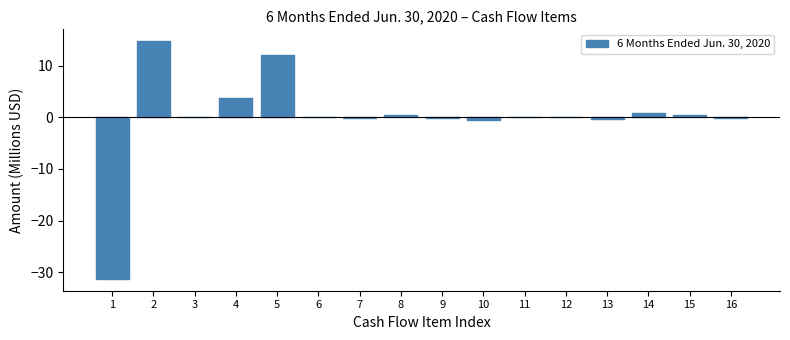

What is the change in value from 2 to 4?

-11.0